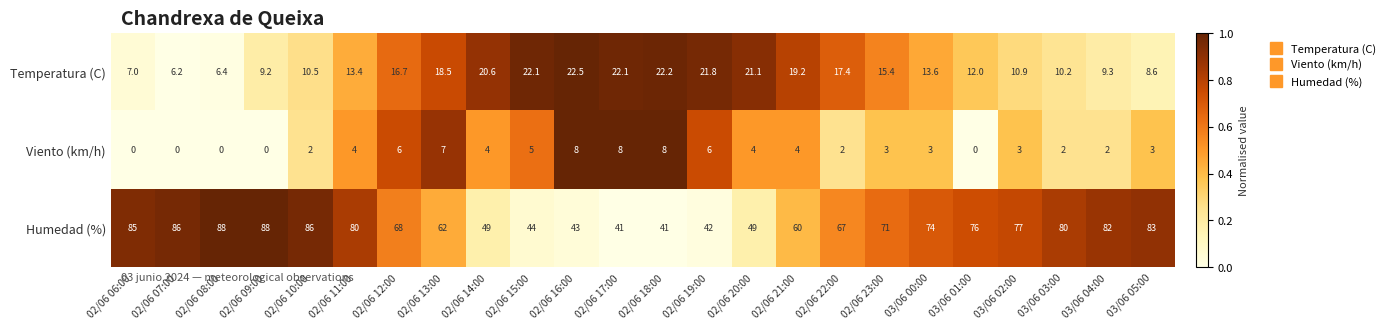

Read the Temperatura (C) value at 03/06 02:00.

10.9